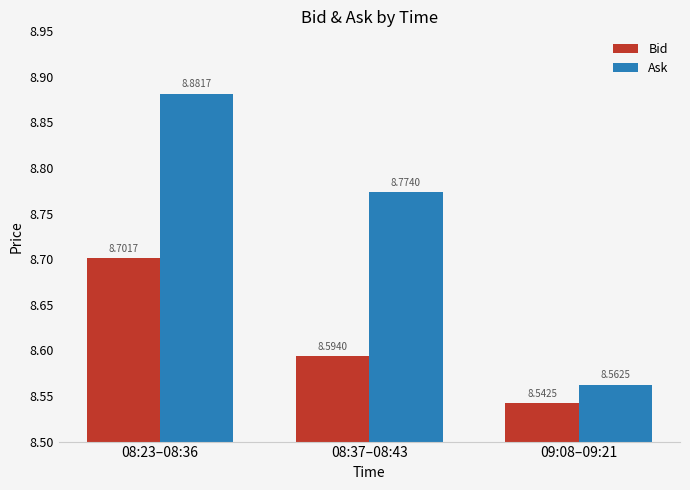

What is the difference between the maximum and minimum values in the Ask series?

0.3